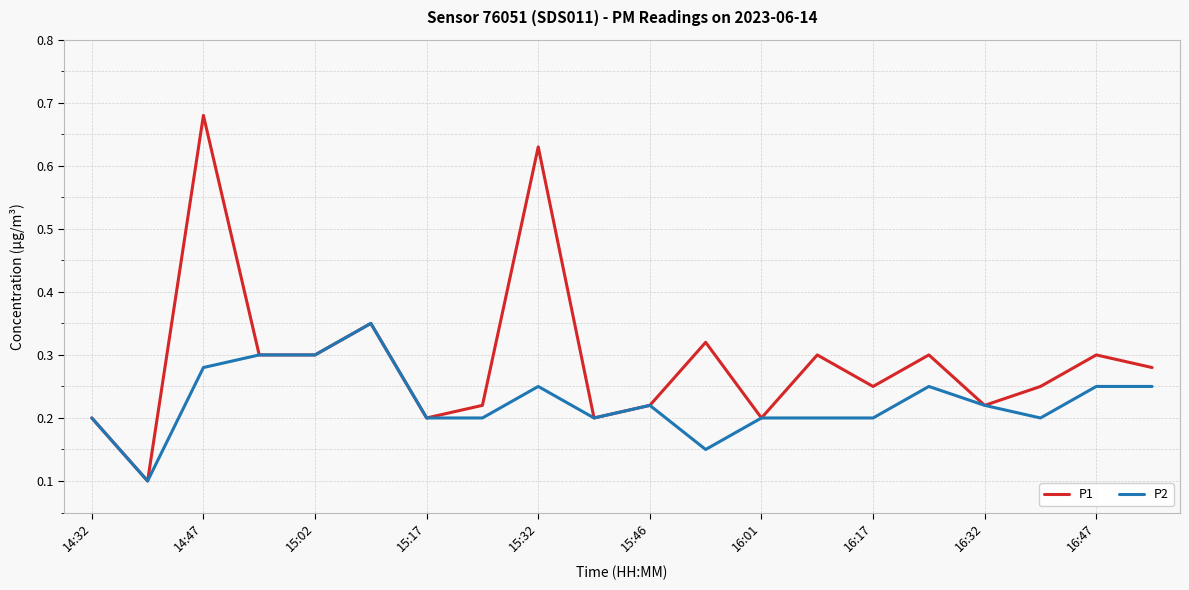

Which series has the largest total across all categories?

P1